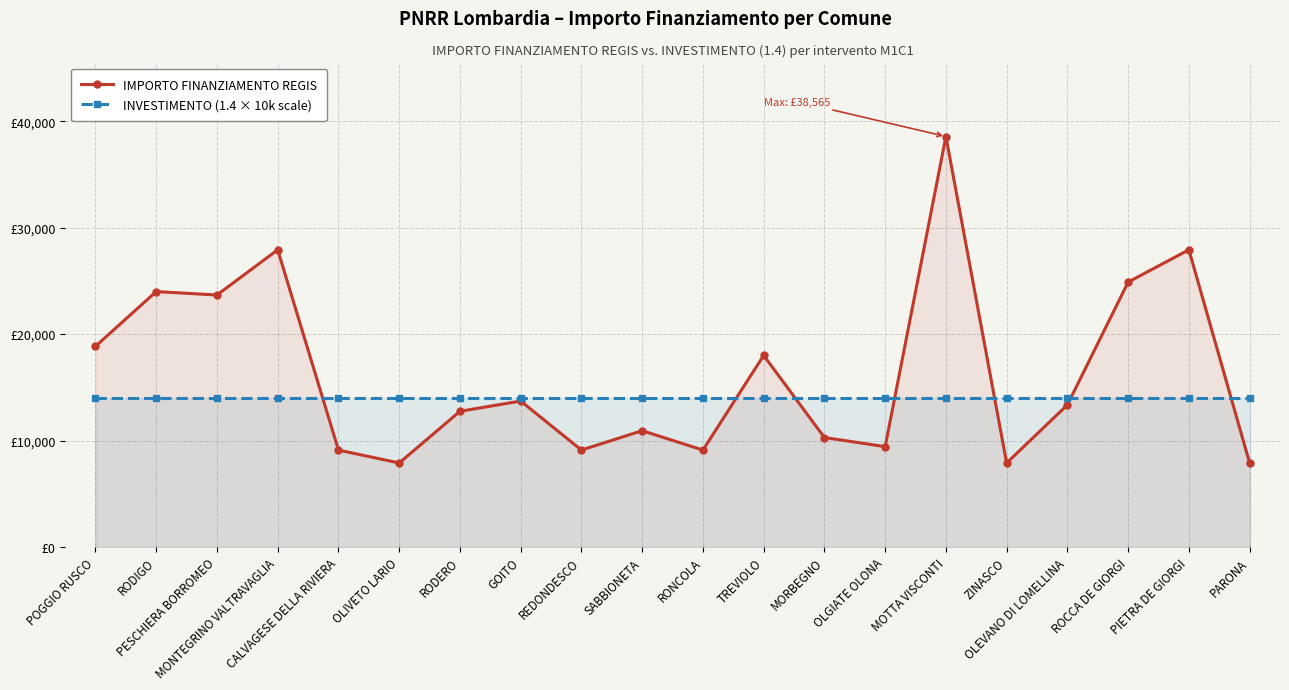

Between which two adjacent categories do IMPORTO FINANZIAMENTO REGIS and INVESTIMENTO (1.4 × 10k scale) first intersect?

MONTEGRINO VALTRAVAGLIA and CALVAGESE DELLA RIVIERA